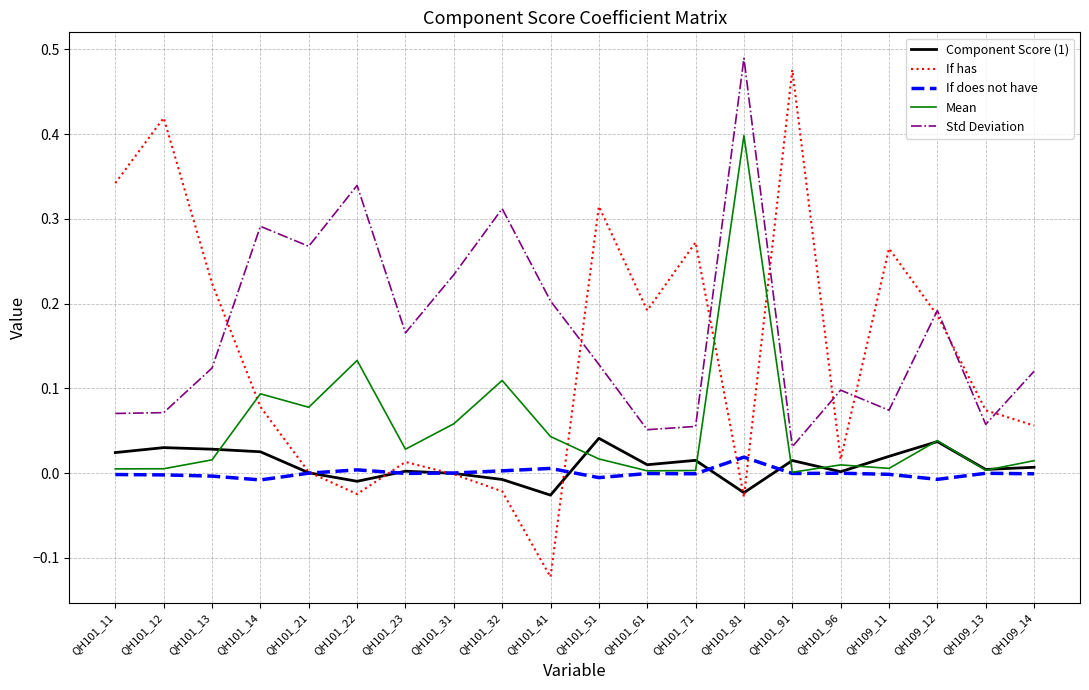

True or false: Component Score (1) has a value of 0.0 at QH101_21.

True